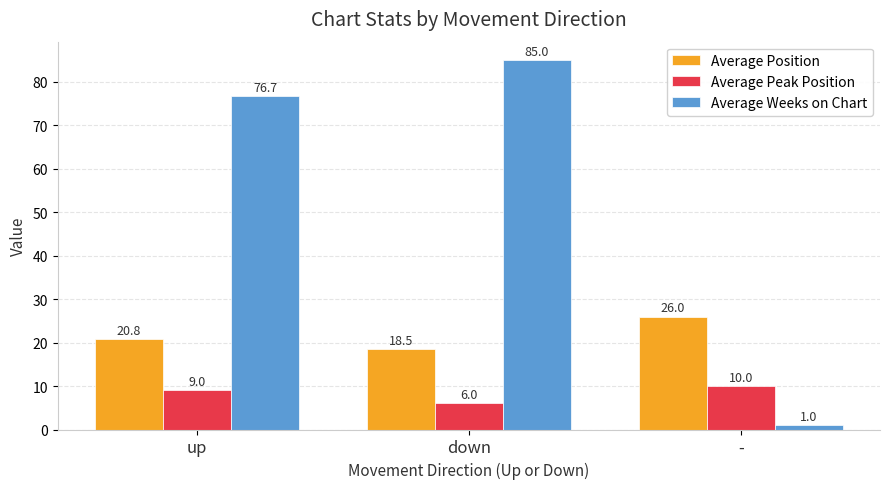

What is the minimum value for Average Weeks on Chart?

1.0